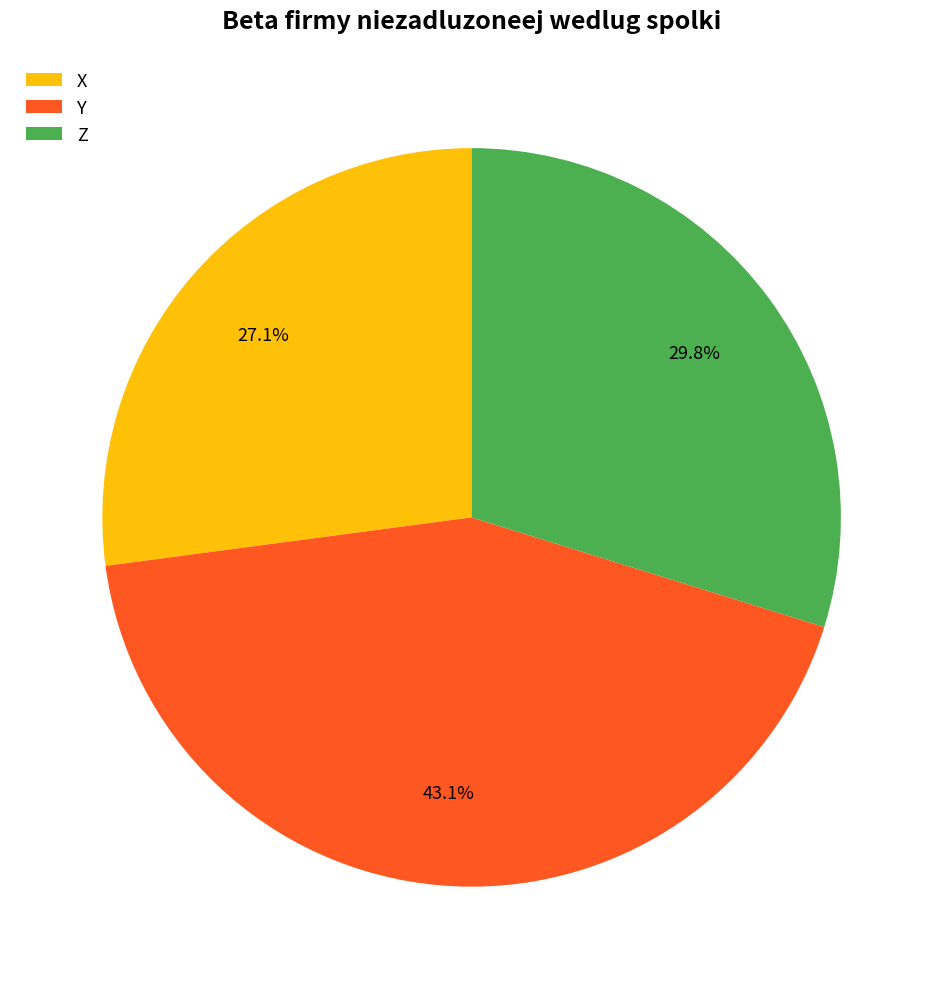

To the nearest percent, what is the combined percentage of Y and Z?

73%